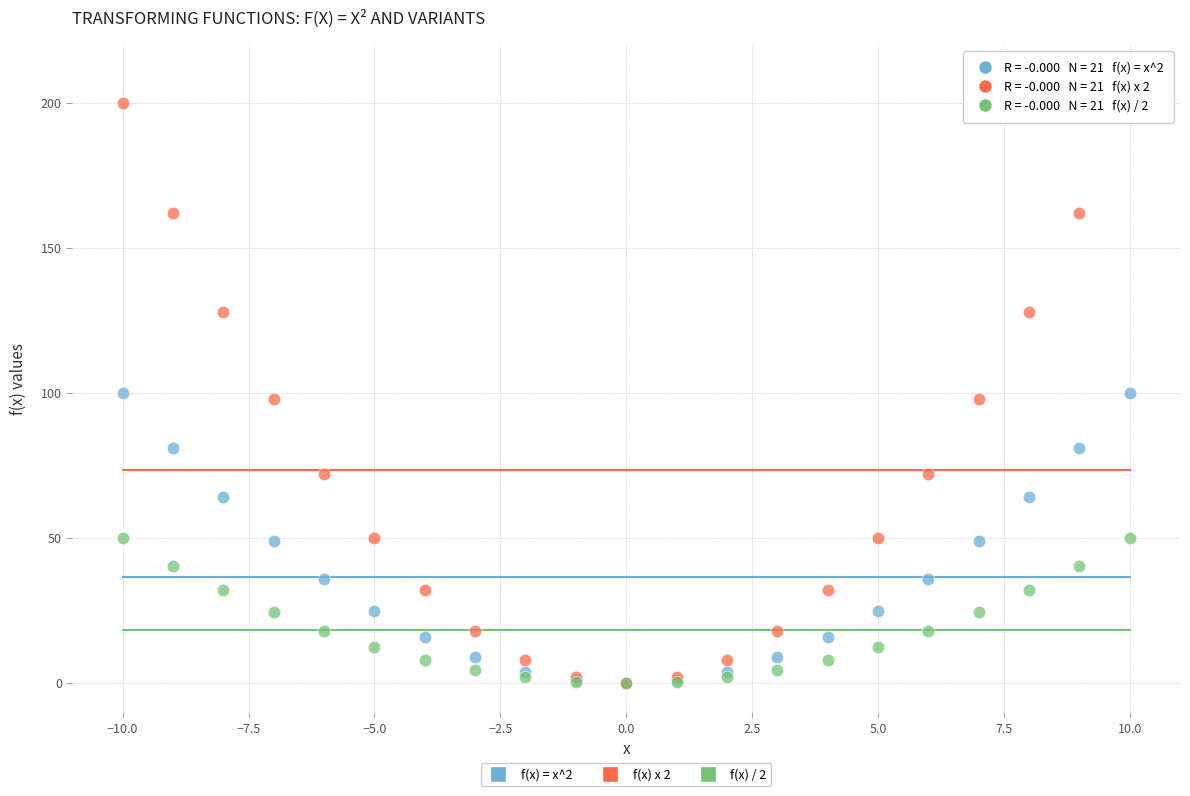

What are all the series names shown in the legend?

f(x) = x^2, f(x) x 2, f(x) / 2